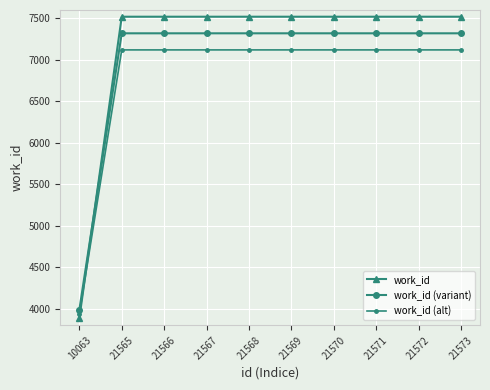

Which label corresponds to the smallest value in the chart?

10063